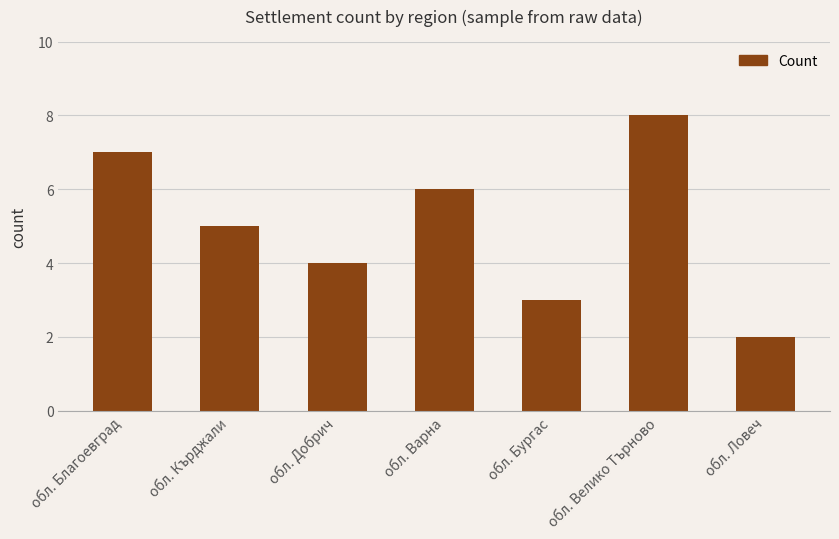

What is the value of the 5th bar from the left?

3